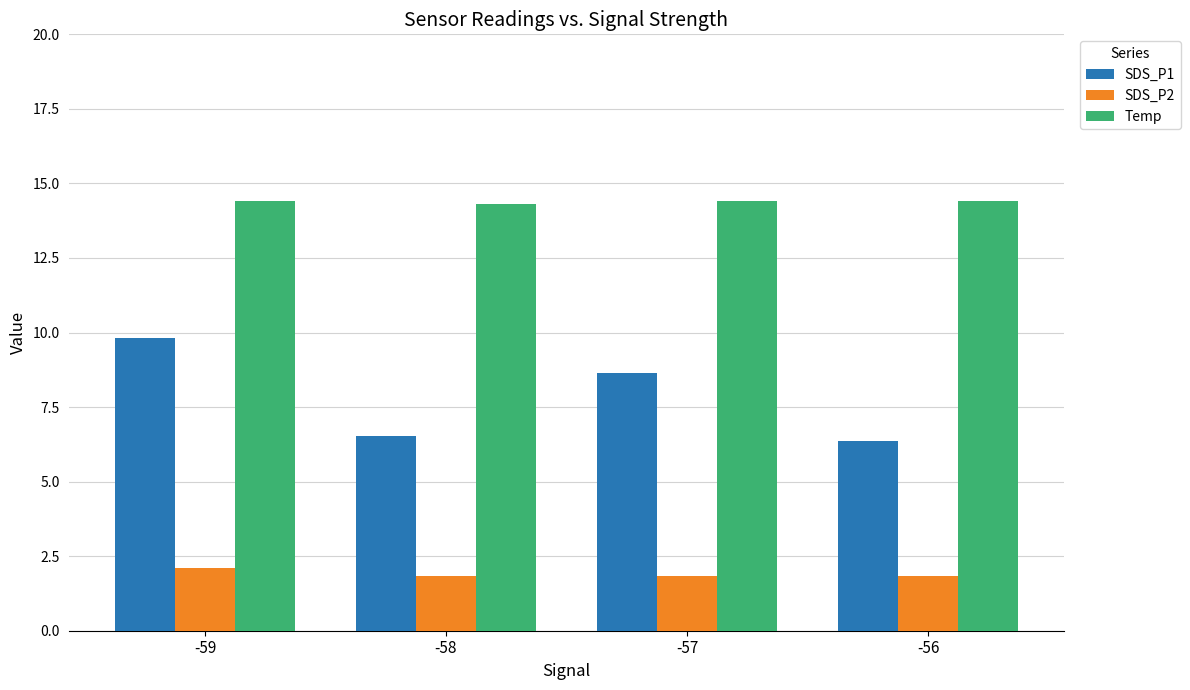

Rank the categories by SDS_P1 value from highest to lowest.

-59, -57, -58, -56